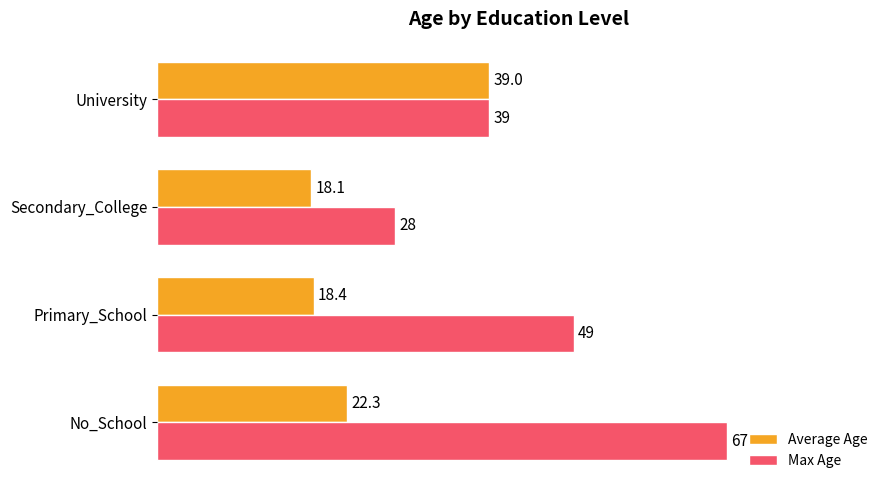

List the series in order of their overall mean, highest first.

Max Age, Average Age